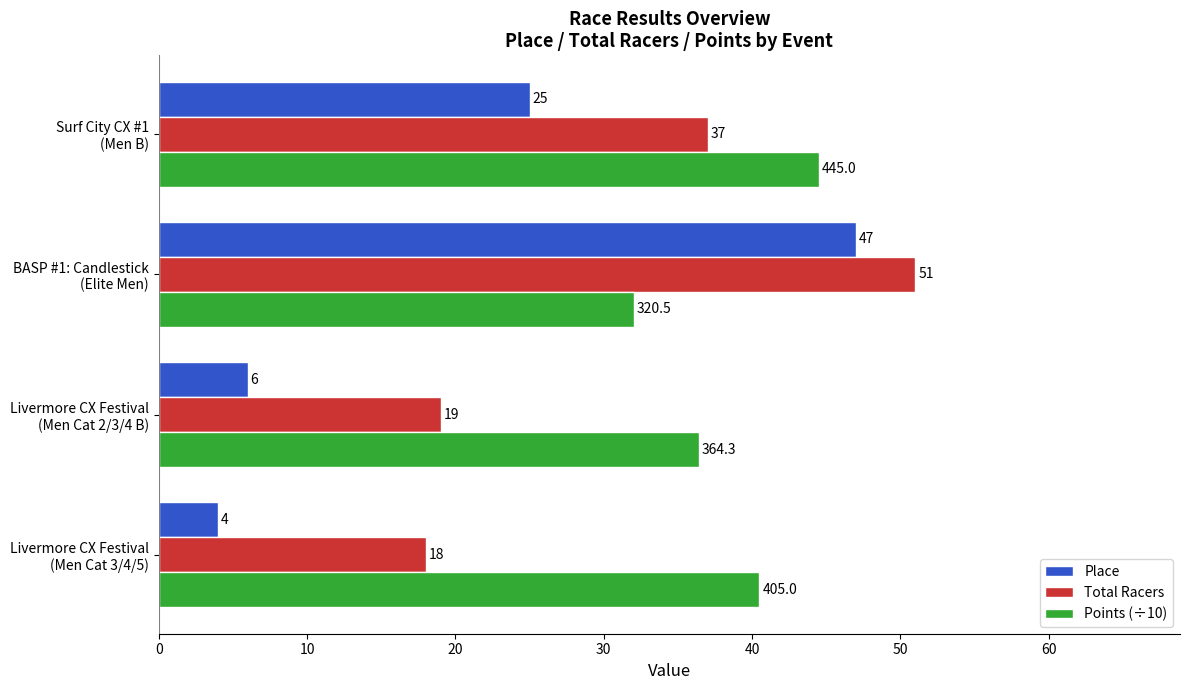

List the series in order of their overall mean, highest first.

Points (÷10), Total Racers, Place